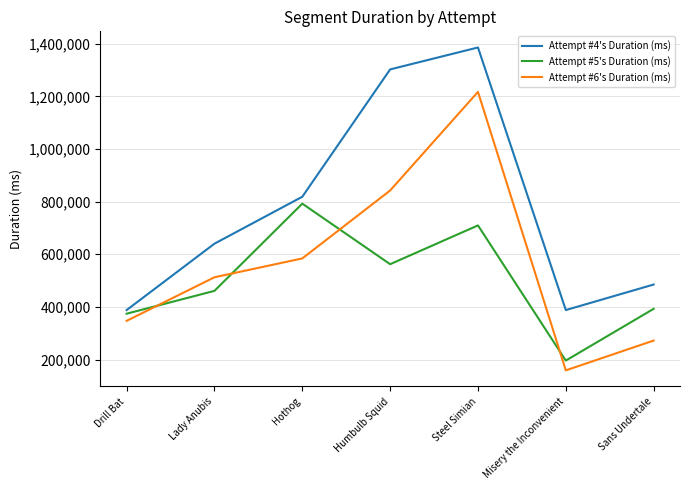

What is the difference between the Attempt #4's Duration (ms) values at Sans Undertale and Drill Bat?

97059